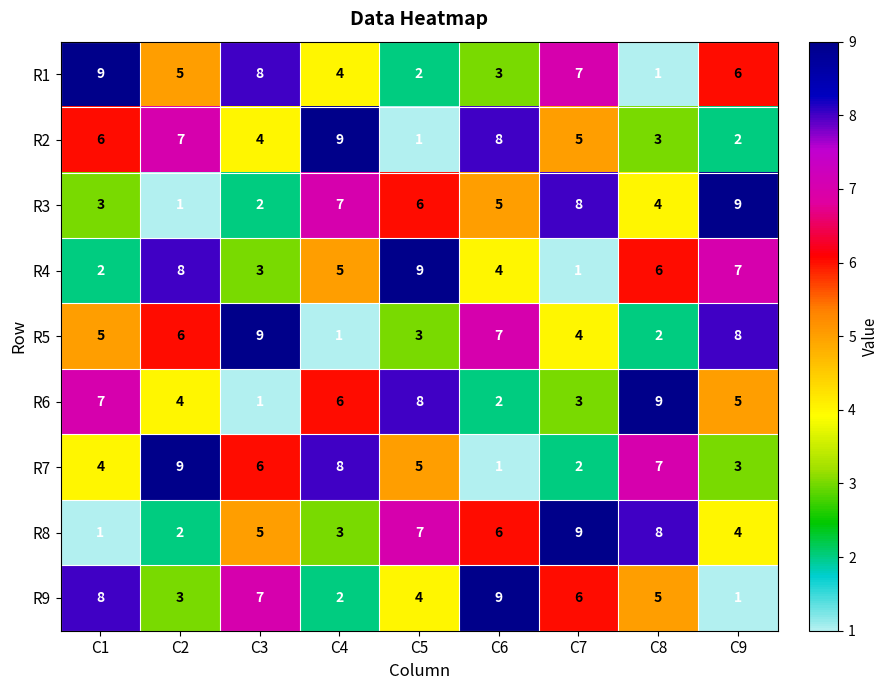

What is the average value of the R9 series?

5